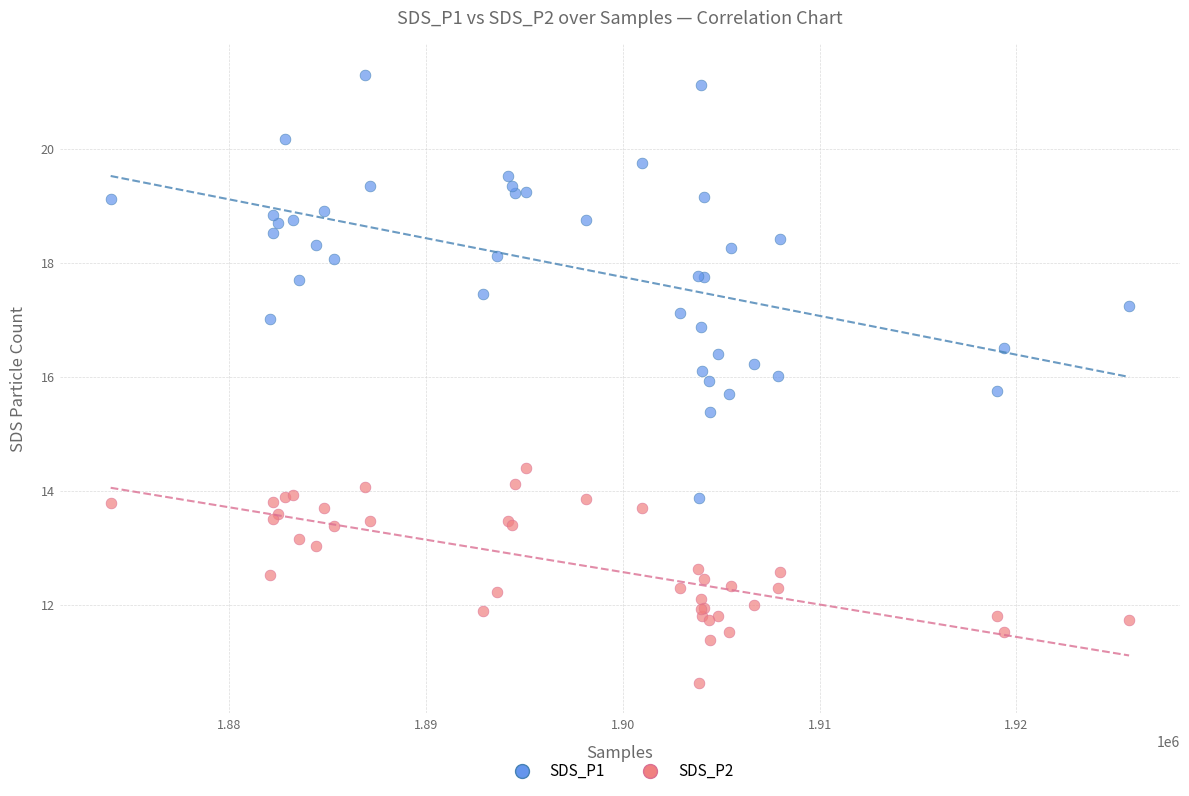

Which series contains the lowest Y value?

SDS_P2